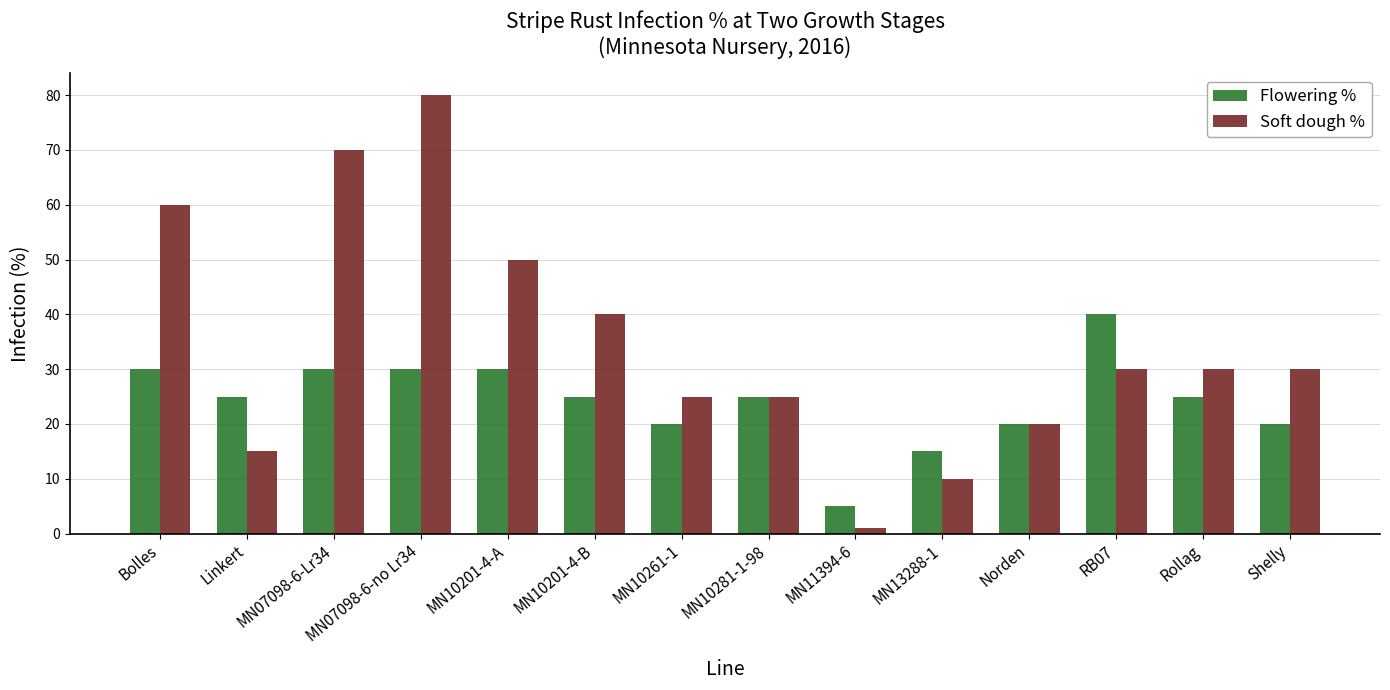

What is the difference between the highest and lowest values at Bolles?

30